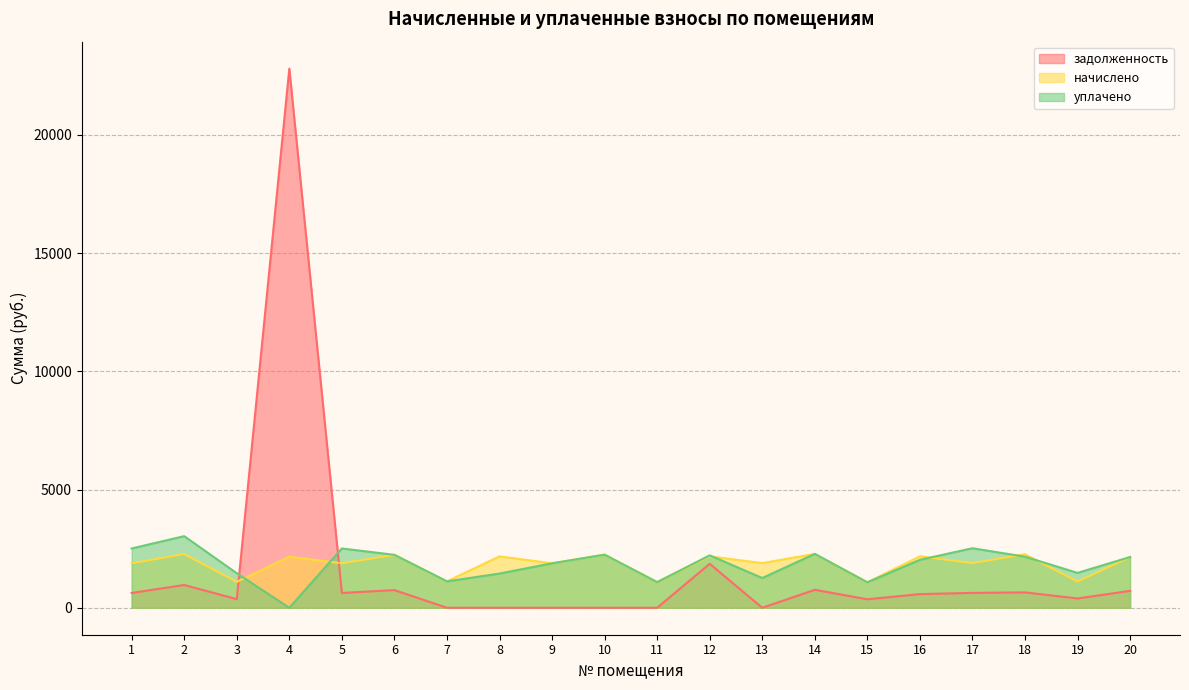

In начислено, how many points are higher than both neighbors (excluding endpoints)?

9